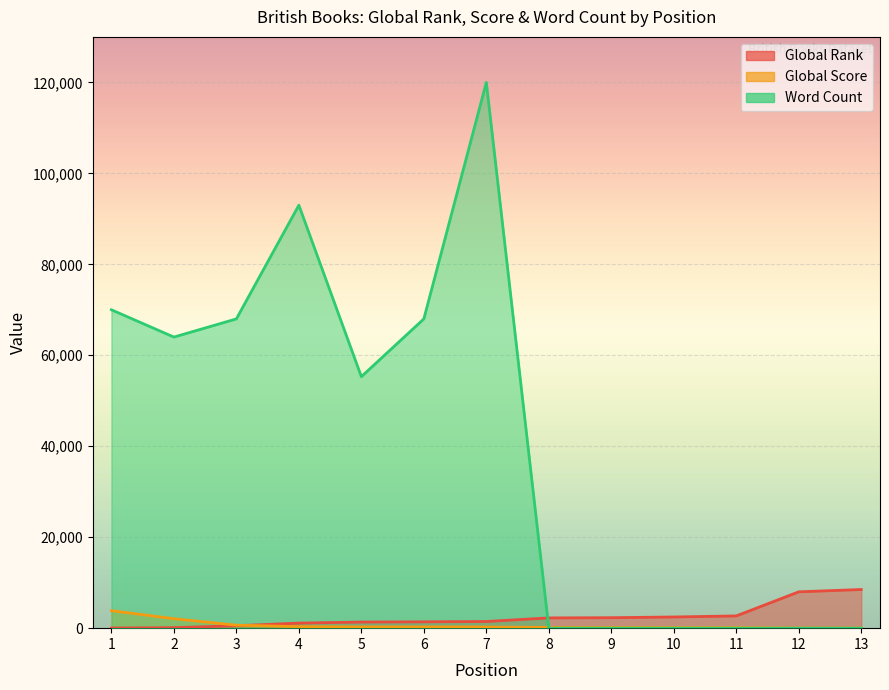

Rank the series at 5 from highest to lowest value.

Word Count, Global Rank, Global Score